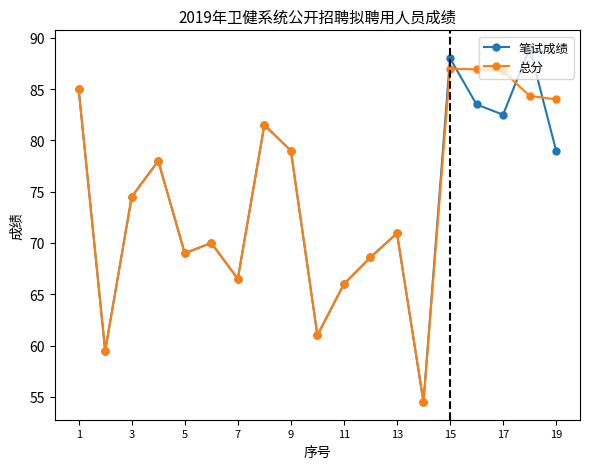

At how many categories does at least one series exceed 83?

6